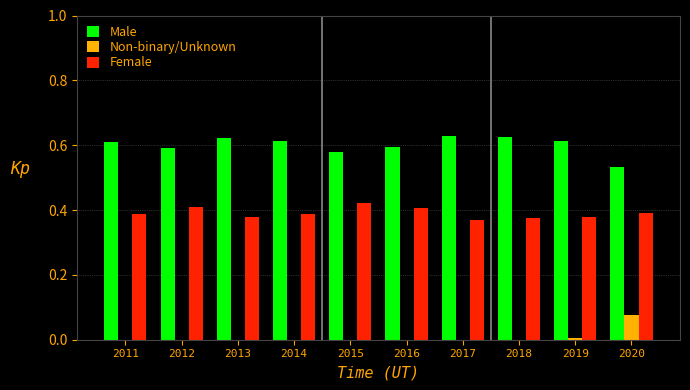

What is the total value across all series at 2013?

1.0